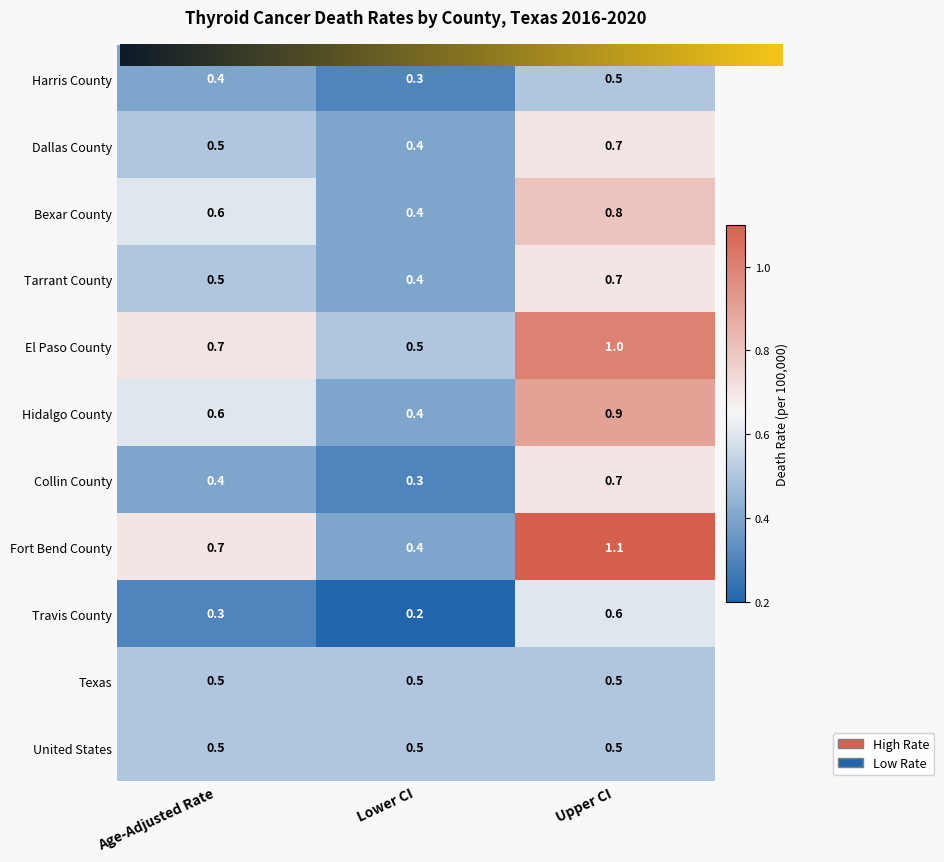

At which category is the sum across all series the highest?

Upper CI